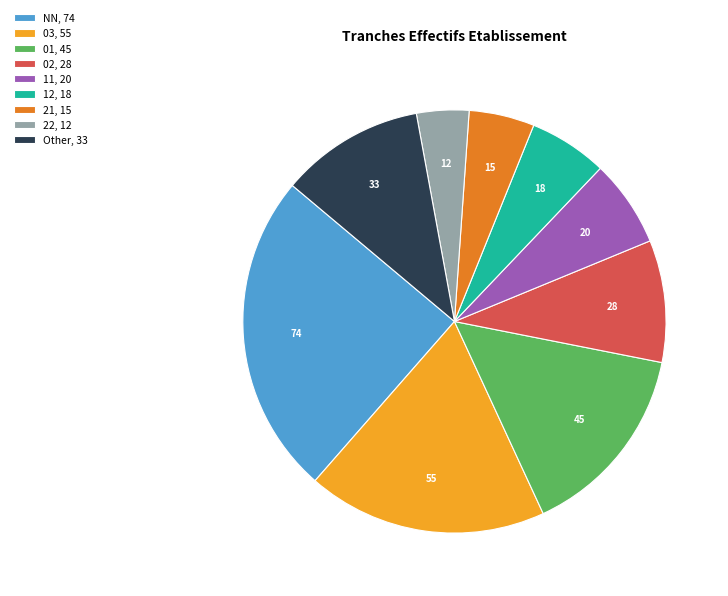

Is there a majority slice in this chart?

No